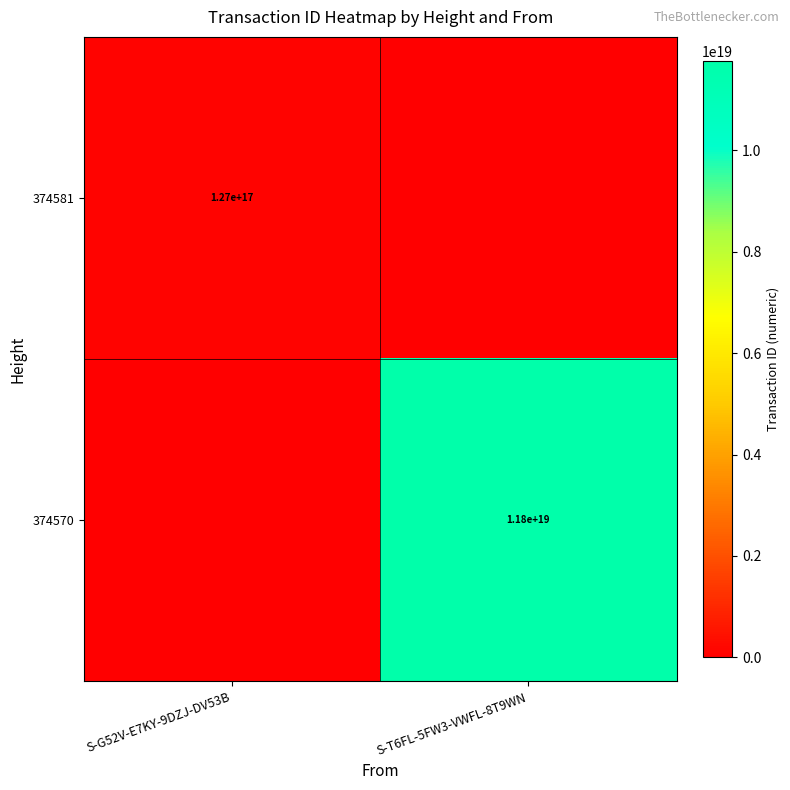

Is it true that 374570 equals 11800000000000000000 at S-T6FL-5FW3-VWFL-8T9WN?

True